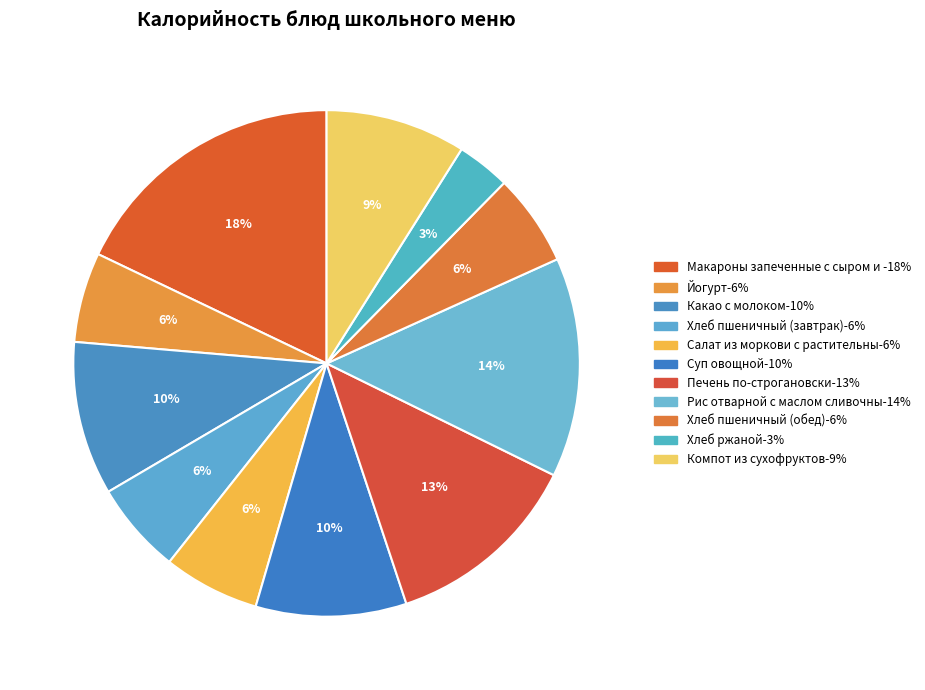

Count the number of slices in the pie.

11